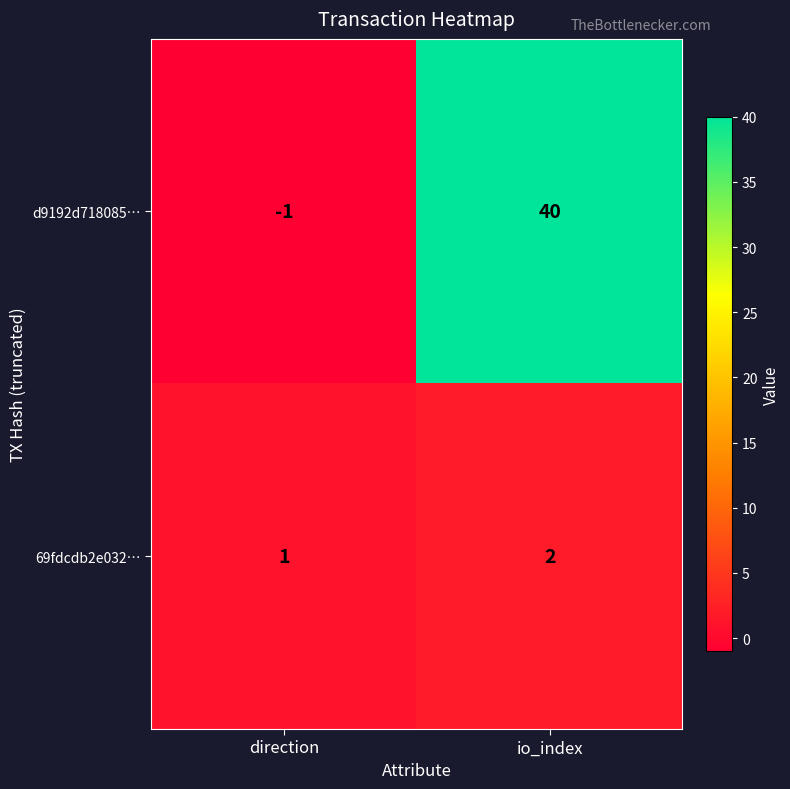

Rank the series by their average value, from highest to lowest.

d9192d718085…, 69fdcdb2e032…